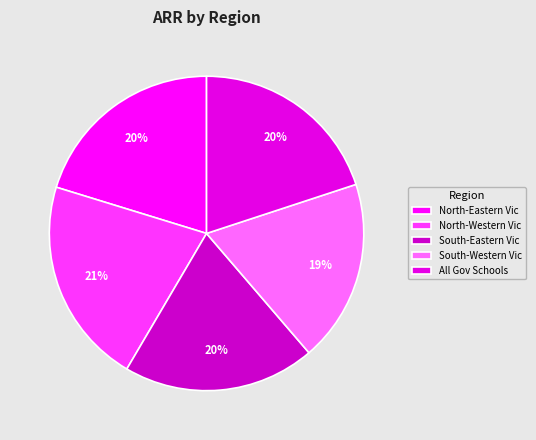

How many segments does this pie chart have?

5